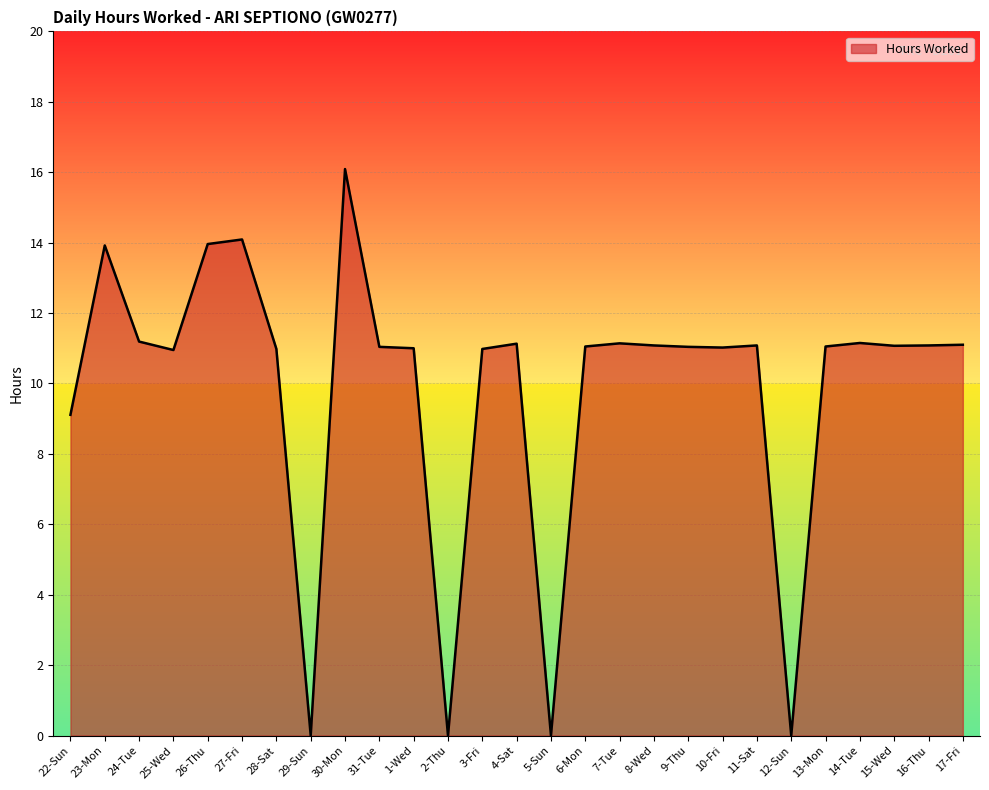

What is the approximate value at 24-Tue?

11.2